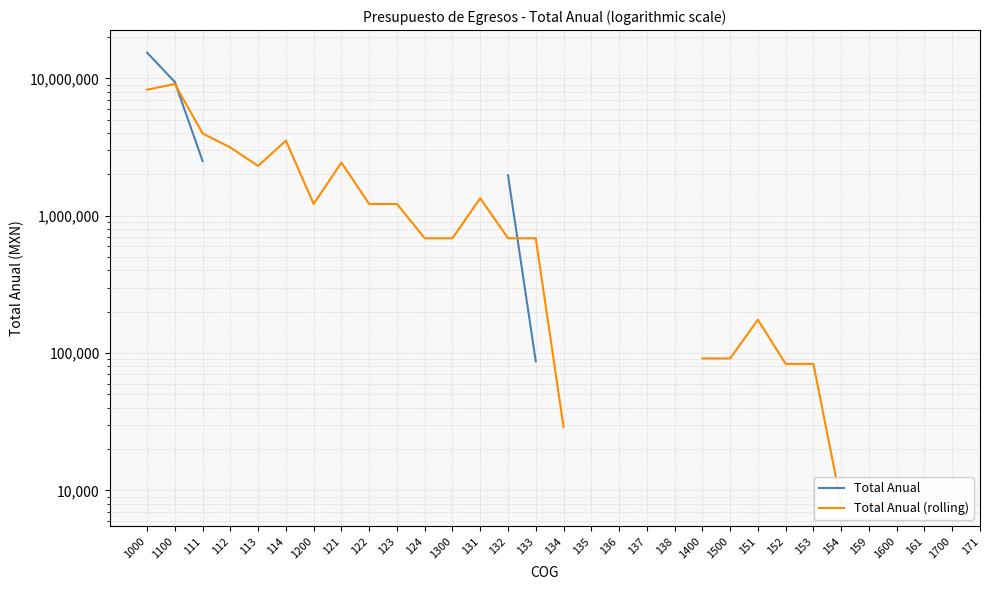

The Total Anual (rolling) series shows 1008912.2 at 112. True or false?

False